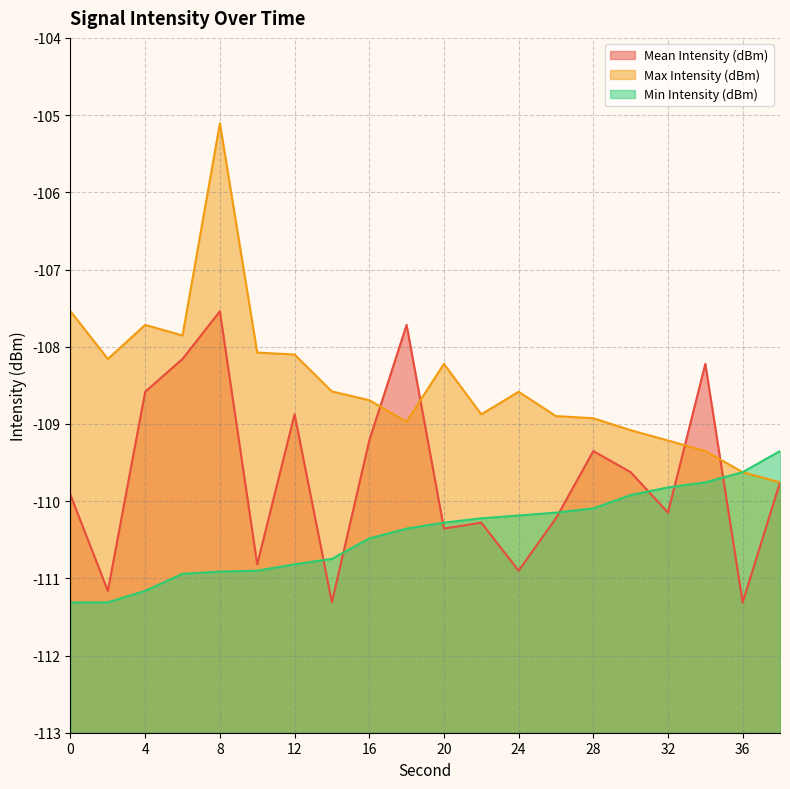

Count the number of data series in this chart.

3